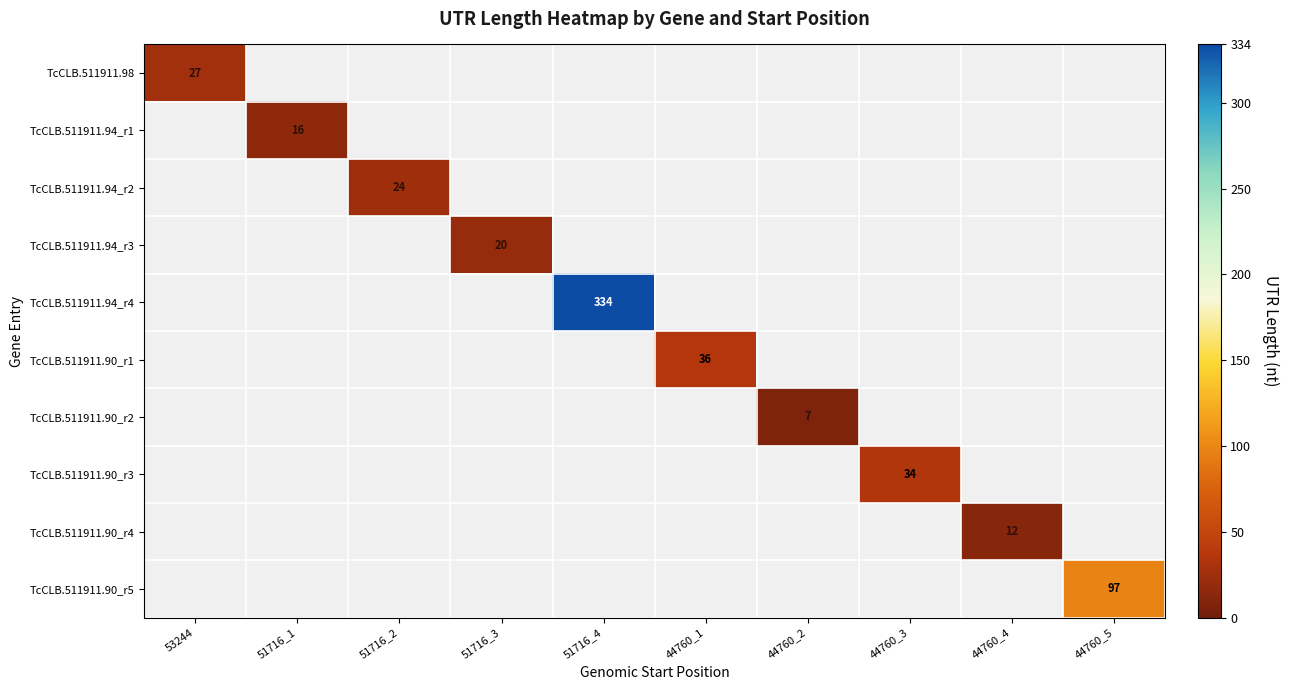

The TcCLB.511911.90_r2 series shows 7 at 44760_2. True or false?

True